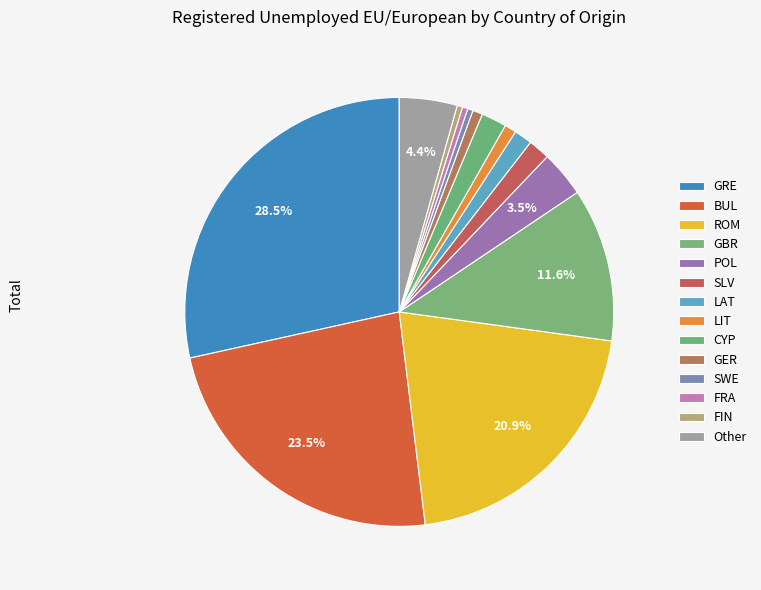

How many segments does this pie chart have?

14